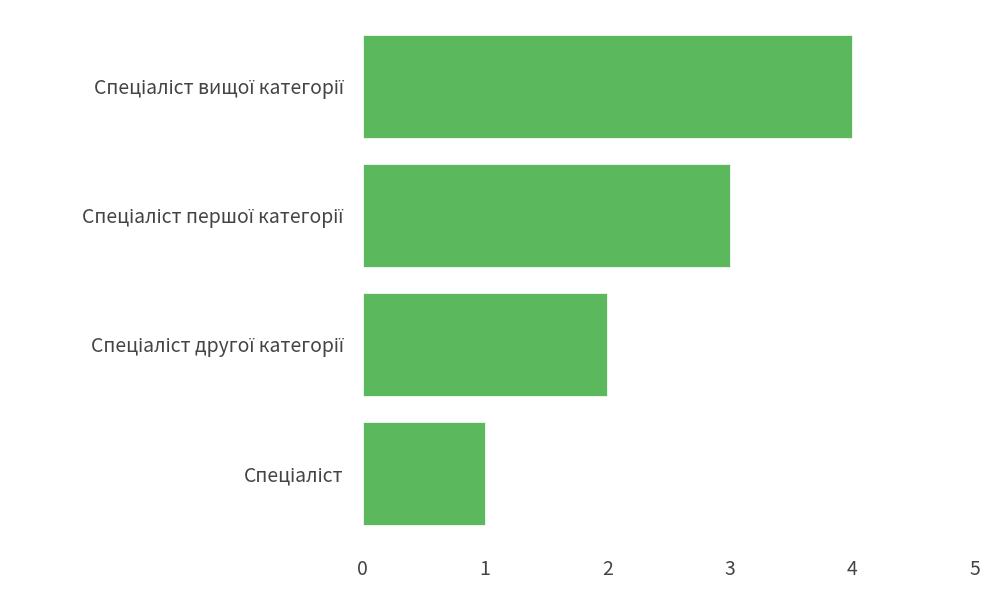

What is the maximum value shown in the chart?

4